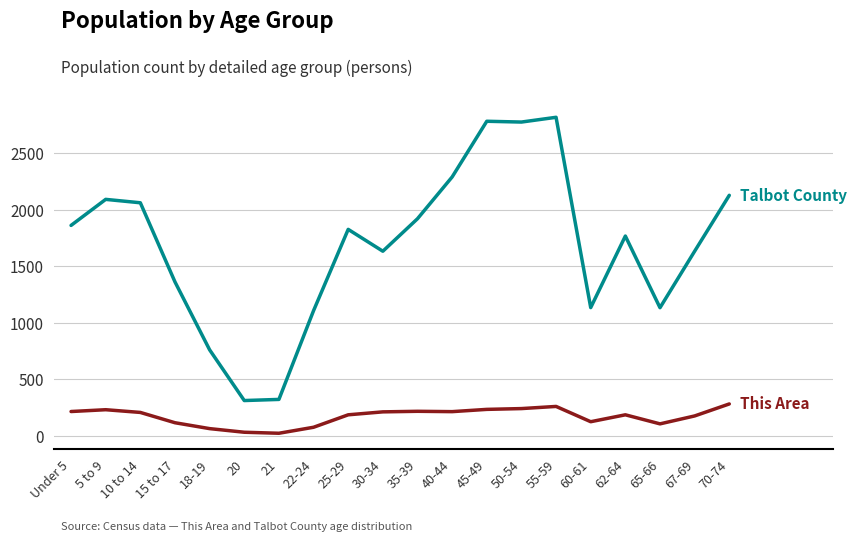

What is the minimum value shown in the chart?

25